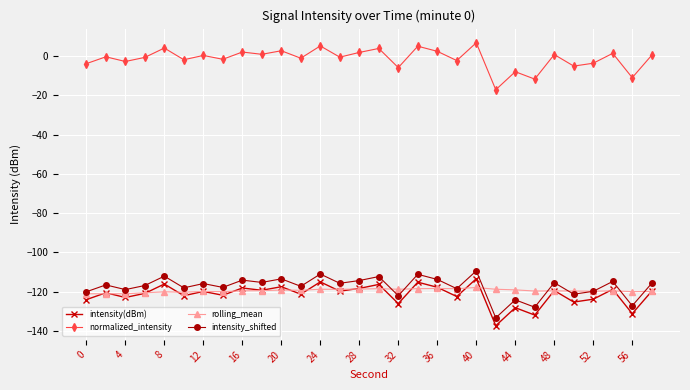

What is the value of the rolling_mean point at the 5th from the left?

-120.0